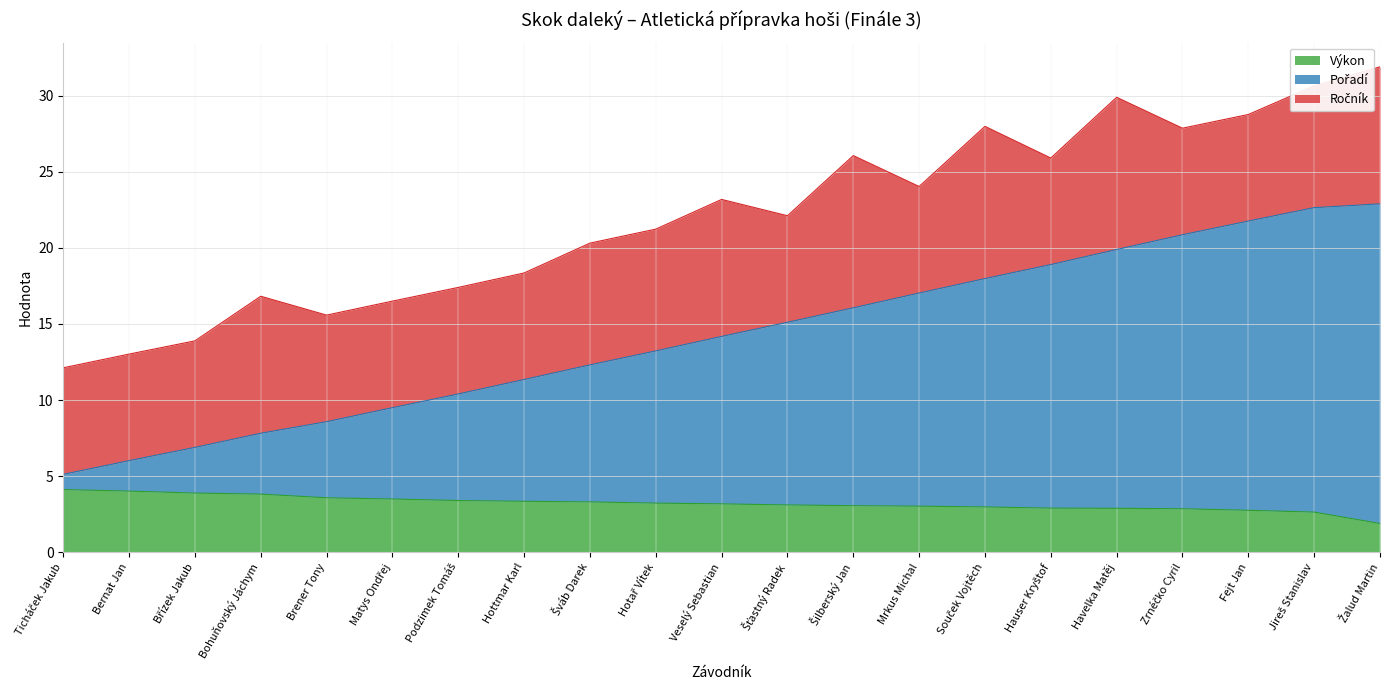

Where is Pořadí nearest to the value 14?

Veselý Sebastian